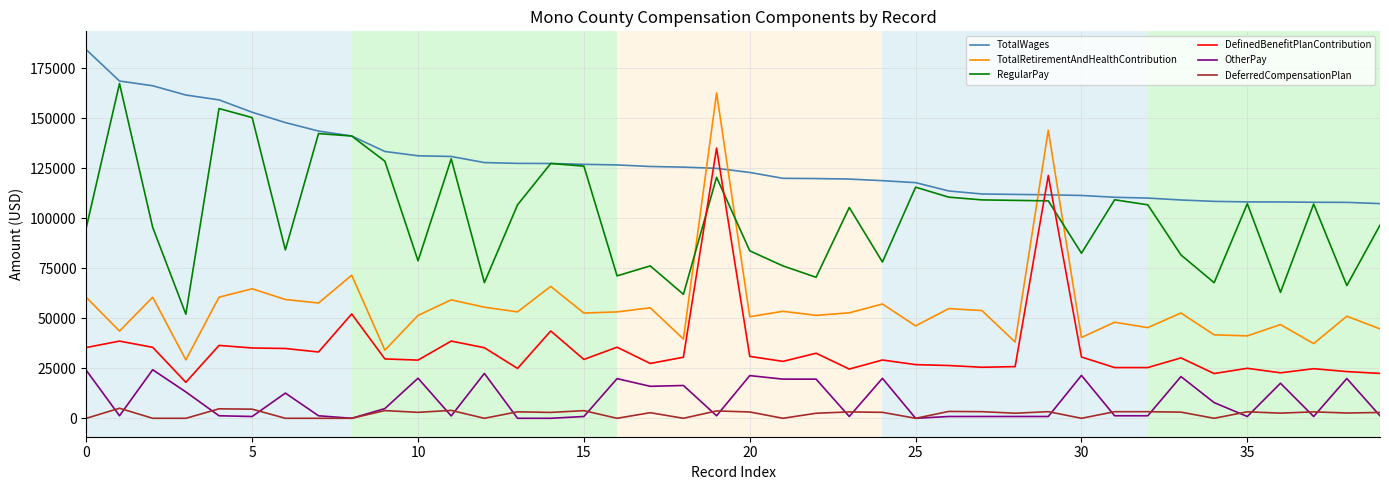

What is the maximum value for RegularPay?

167440